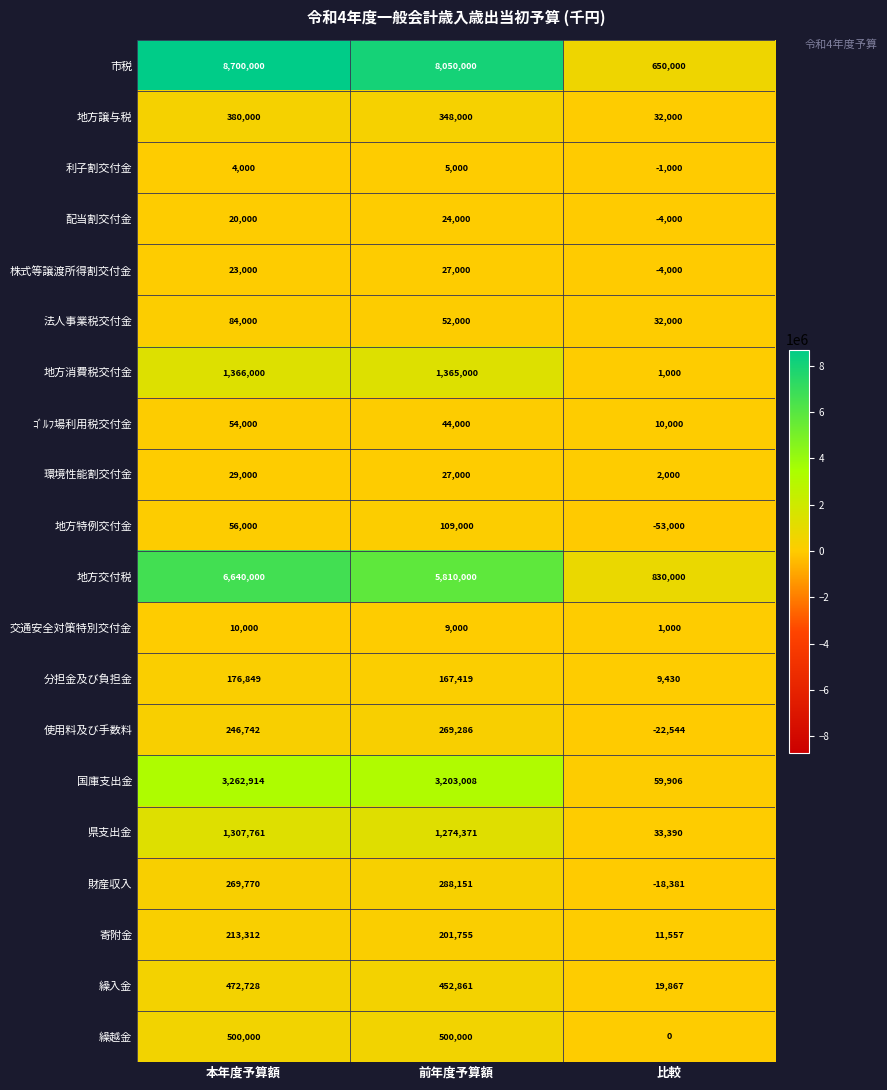

What is the average value of the ｺﾞﾙﾌ場利用税交付金 series?

36000